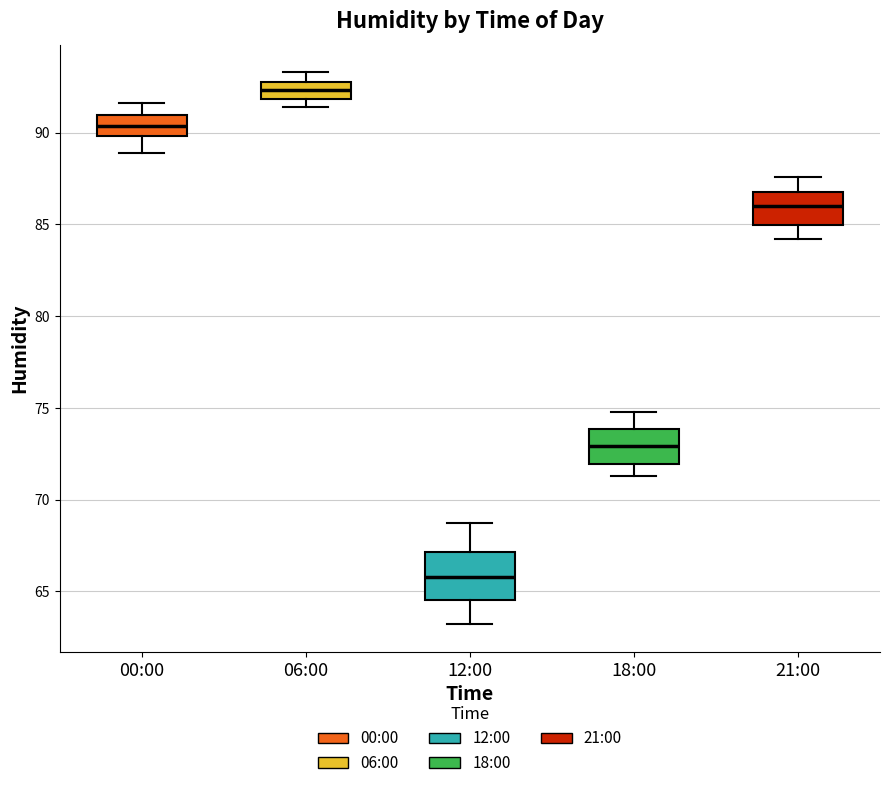

Where does the lower whisker of the box for 00:00 end on the y-axis? The values are not printed on the chart, so give them approximately, as read against the axis.

89.0